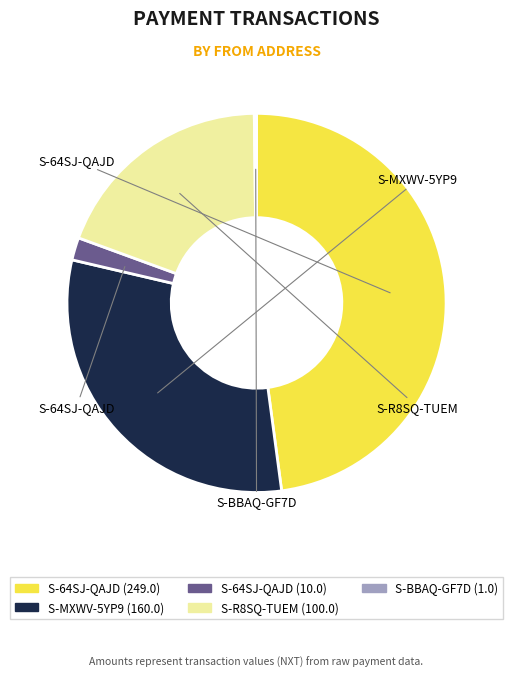

Does any single category account for the majority?

No